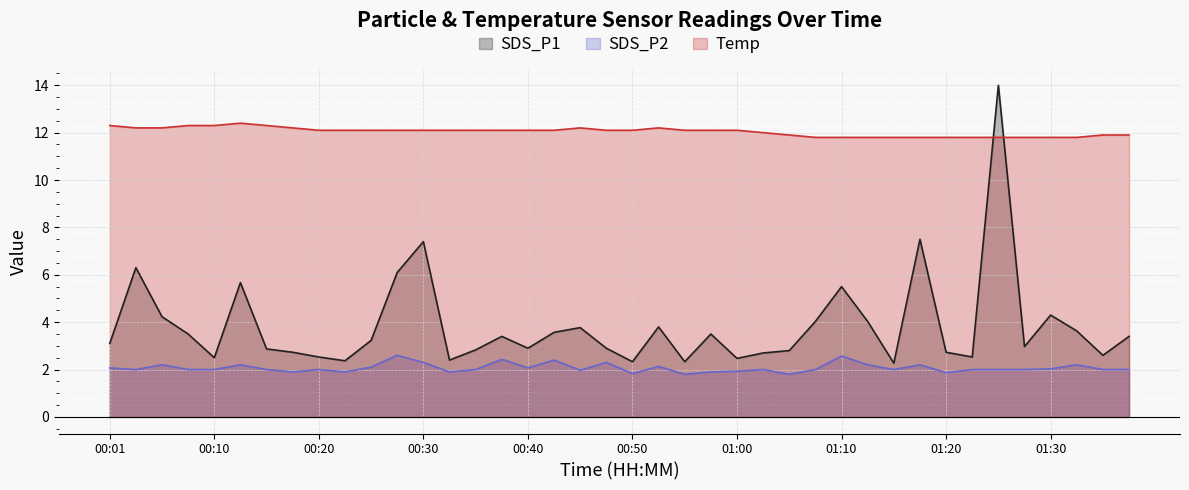

Reading left to right, list all the values displayed in this chart.

SDS_P1: 3.1	6.3	4.2	3.5	2.5	5.7	2.9	2.7	2.5	2.4	3.2	6.1	7.4	2.4	2.8	3.4	2.9	3.6	3.8	2.9	2.3	3.8	2.3	3.5	2.5	2.7	2.8	4.0	5.5	4.0	2.3	7.5	2.7	2.5	14.0	3.0	4.3	3.6	2.6	3.4
SDS_P2: 2.1	2.0	2.2	2.0	2.0	2.2	2.0	1.9	2.0	1.9	2.1	2.6	2.3	1.9	2.0	2.4	2.1	2.4	2.0	2.3	1.8	2.1	1.8	1.9	1.9	2.0	1.8	2.0	2.6	2.2	2.0	2.2	1.9	2.0	2.0	2.0	2.0	2.2	2.0	2.0
Temp: 12.3	12.2	12.2	12.3	12.3	12.4	12.3	12.2	12.1	12.1	12.1	12.1	12.1	12.1	12.1	12.1	12.1	12.1	12.2	12.1	12.1	12.2	12.1	12.1	12.1	12.0	11.9	11.8	11.8	11.8	11.8	11.8	11.8	11.8	11.8	11.8	11.8	11.8	11.9	11.9